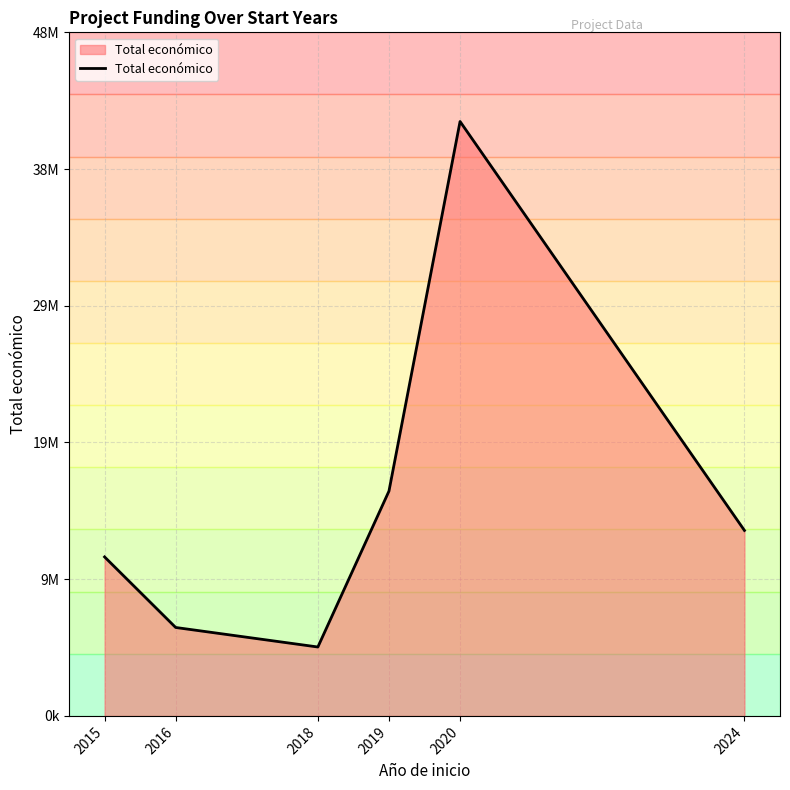

What is the sum of all values?

93641361